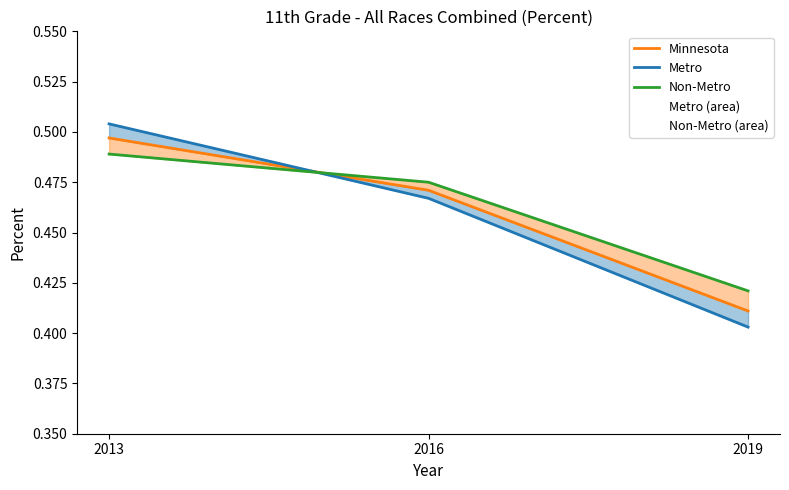

Between 2016 and 2013, which is larger?

2013